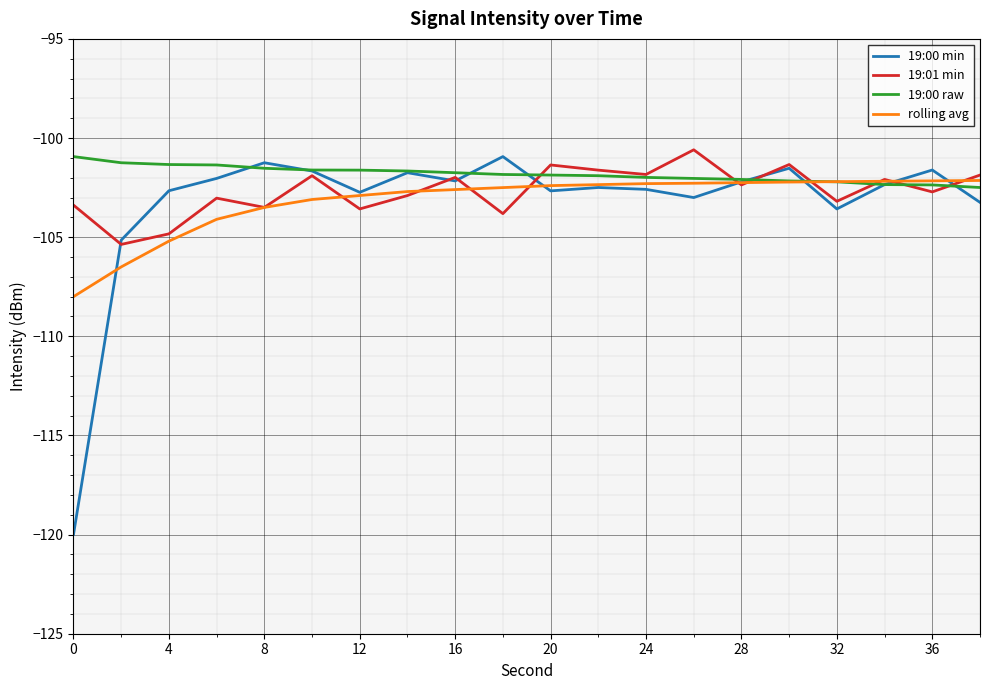

What is the minimum value shown in the chart?

-120.0